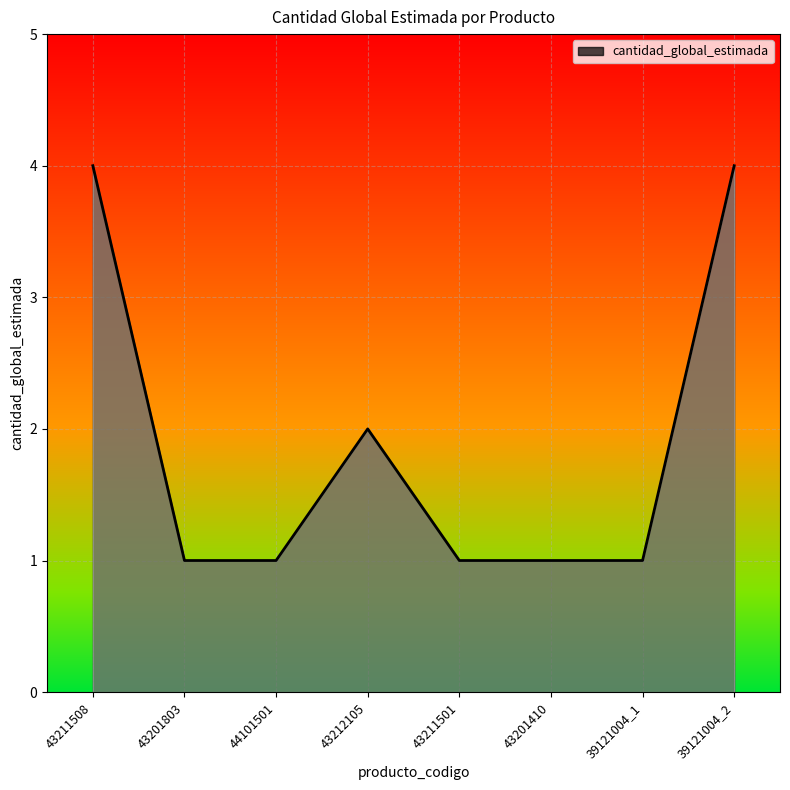

The value at 43211501 is 2. True or false?

False